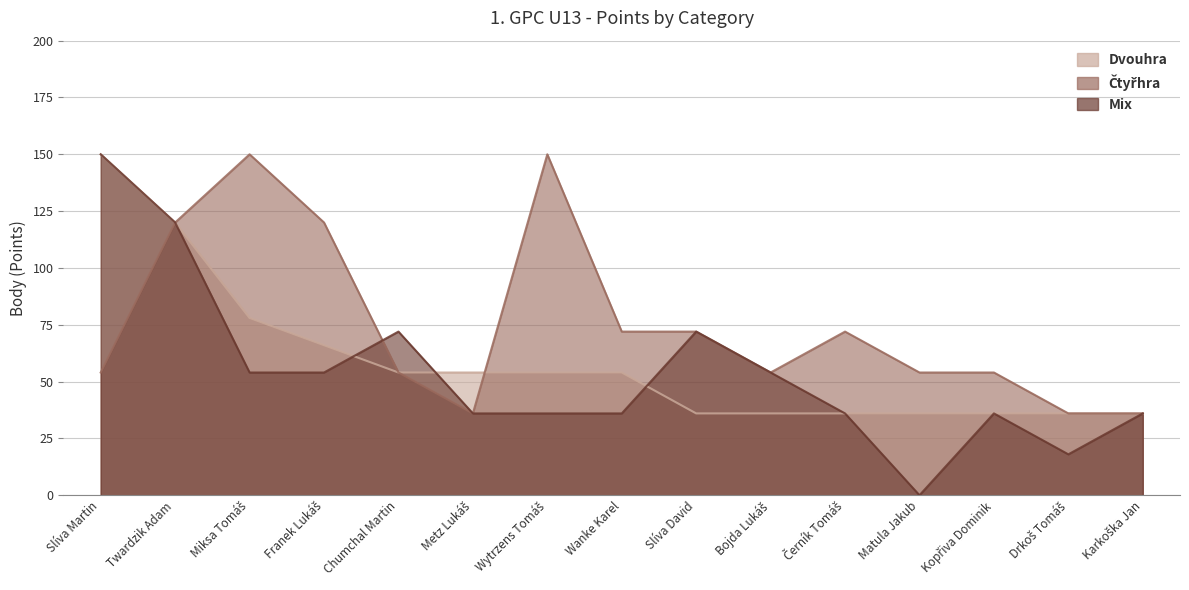

How many distinct data groups are displayed?

3